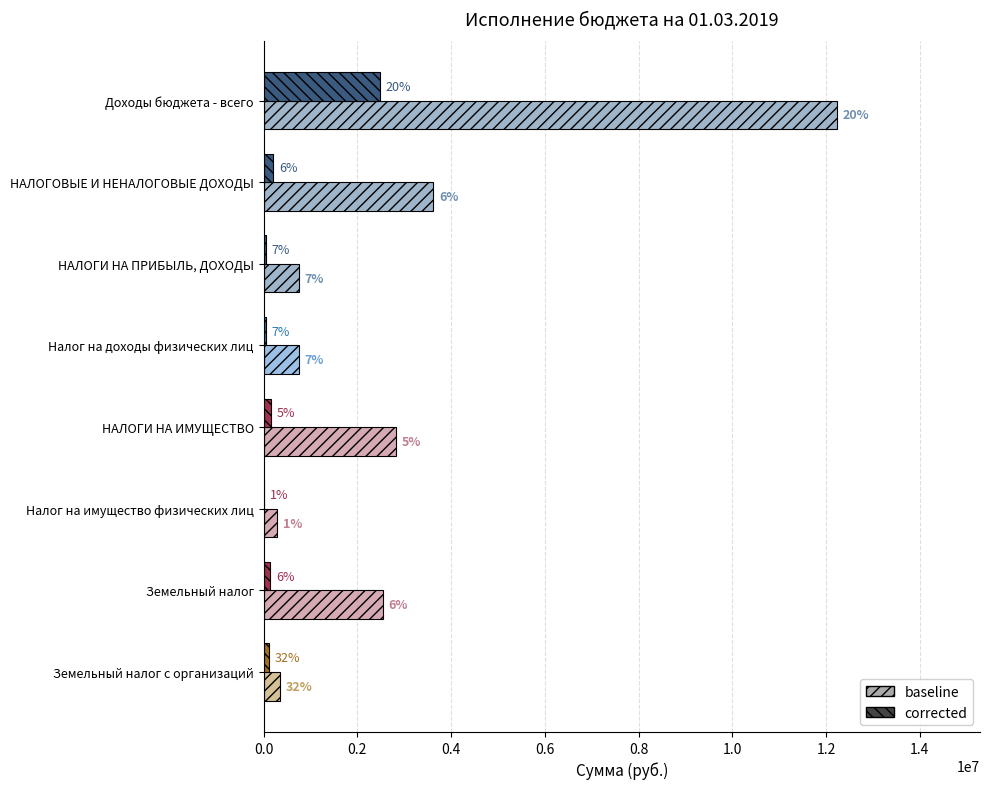

What are all the series names shown in the legend?

baseline, corrected